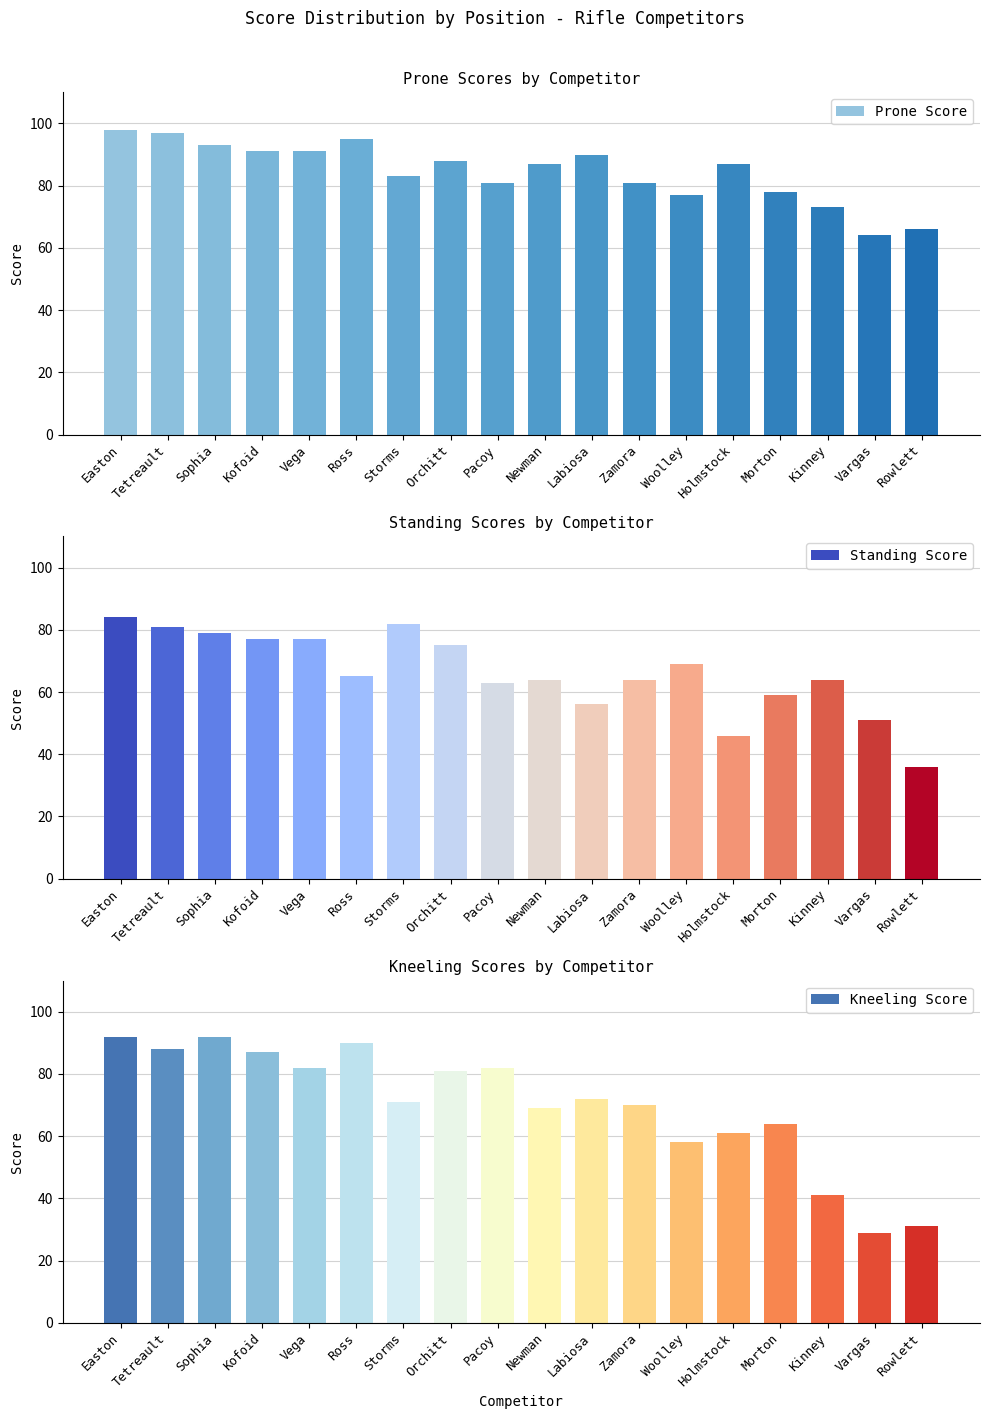

What position from the right is Ross?

13